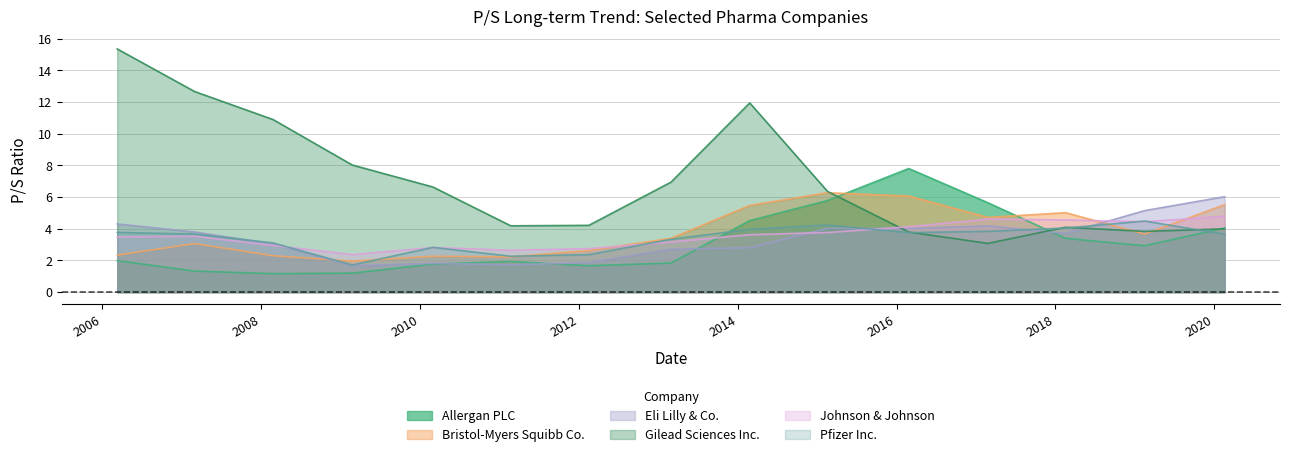

At which category is the sum across all series the highest?

2014-02-25